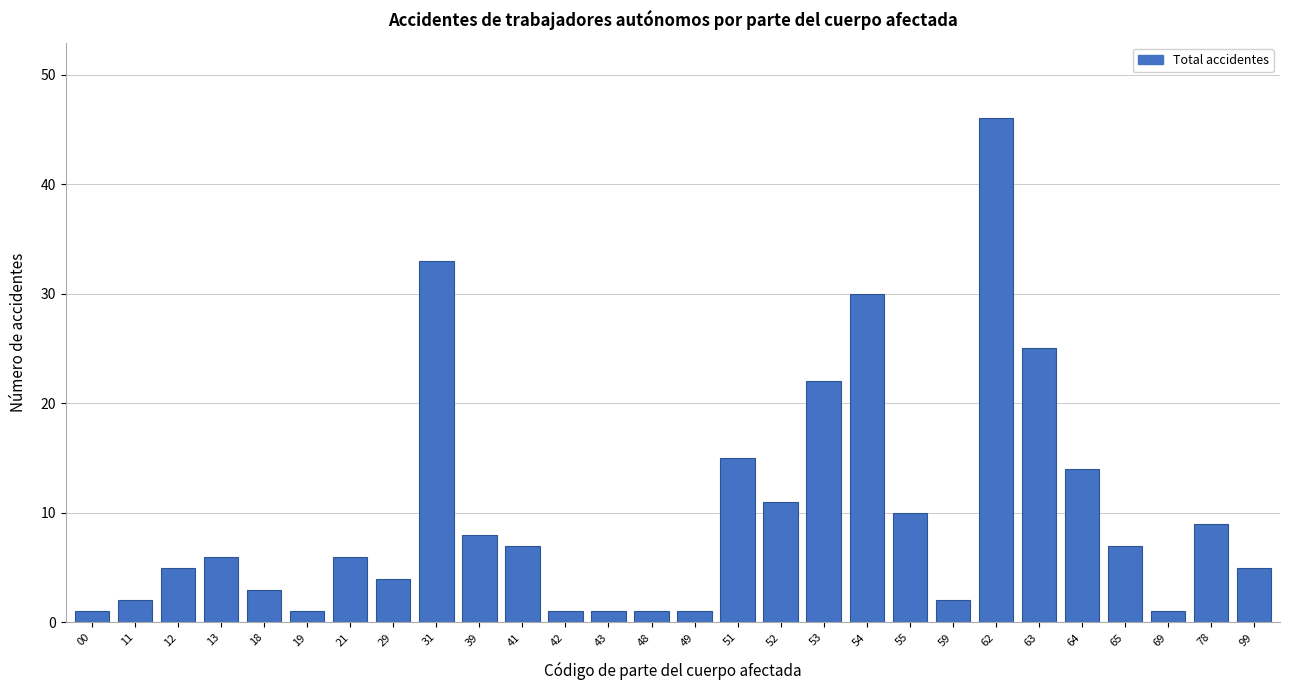

Reading left to right, what are all the values shown in this chart?

1	2	5	6	3	1	6	4	33	8	7	1	1	1	1	15	11	22	30	10	2	46	25	14	7	1	9	5